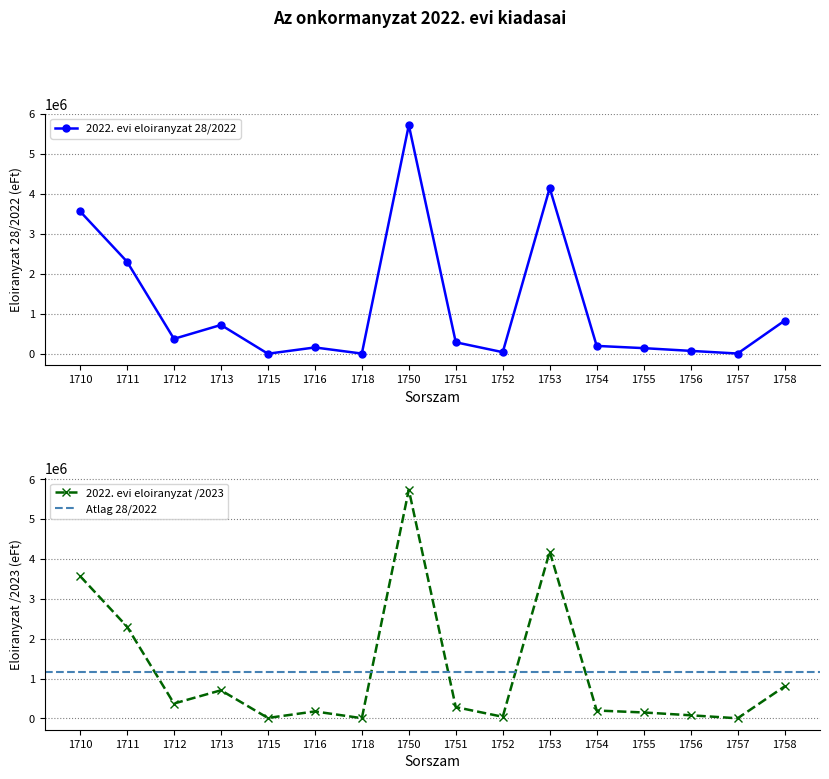

Count the number of data series in this chart.

2